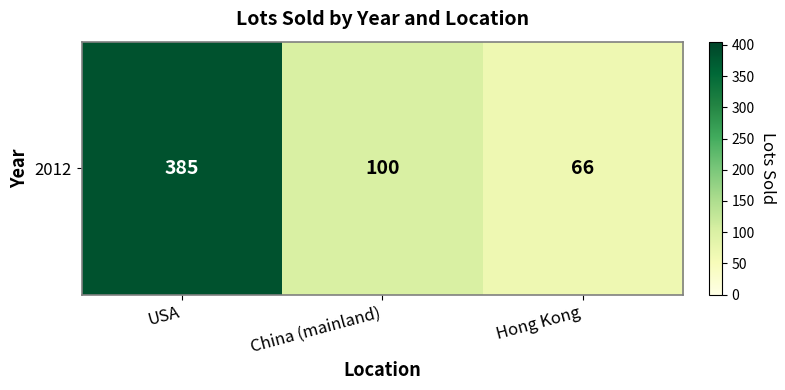

List the labels in order of value, smallest first.

Hong Kong, China (mainland), USA